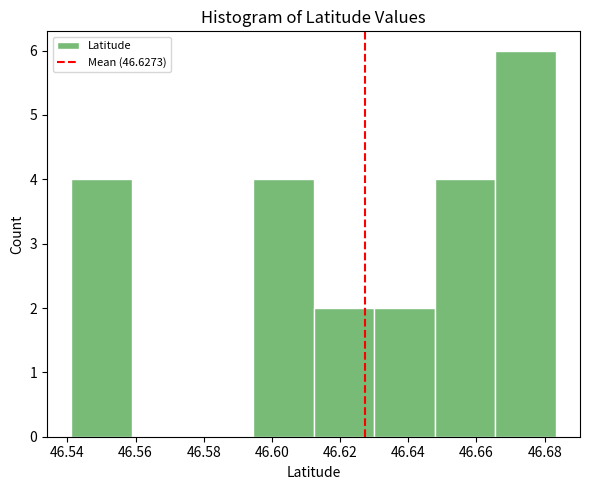

What is the height of the bar covering 46.666 to 46.684 on the x-axis? Neither the bar edges nor the heights are printed on the chart, so give them approximately, as read against the axes.

6